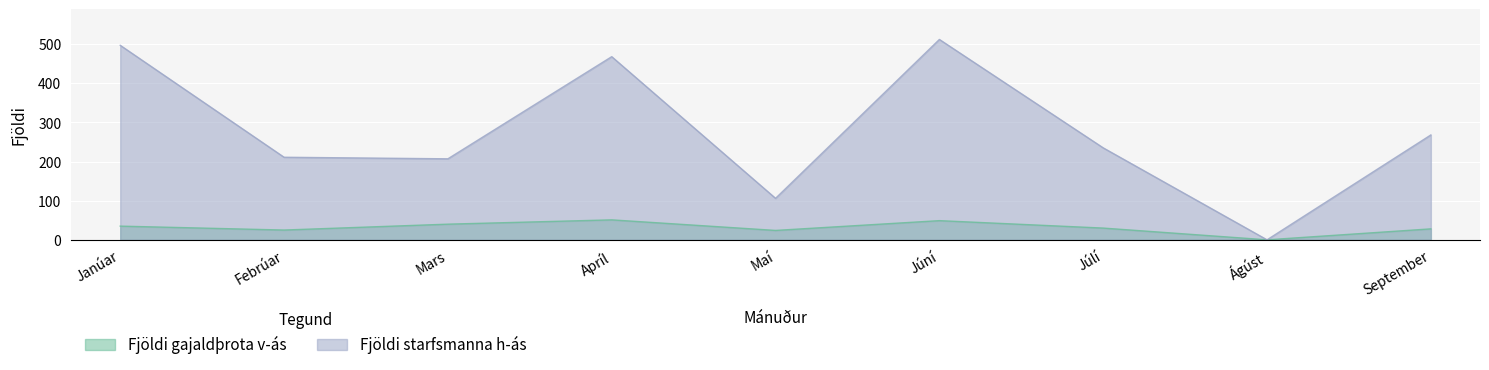

Is it true that Fjöldi starfsmanna h-ás equals 211 at Febrúar?

True